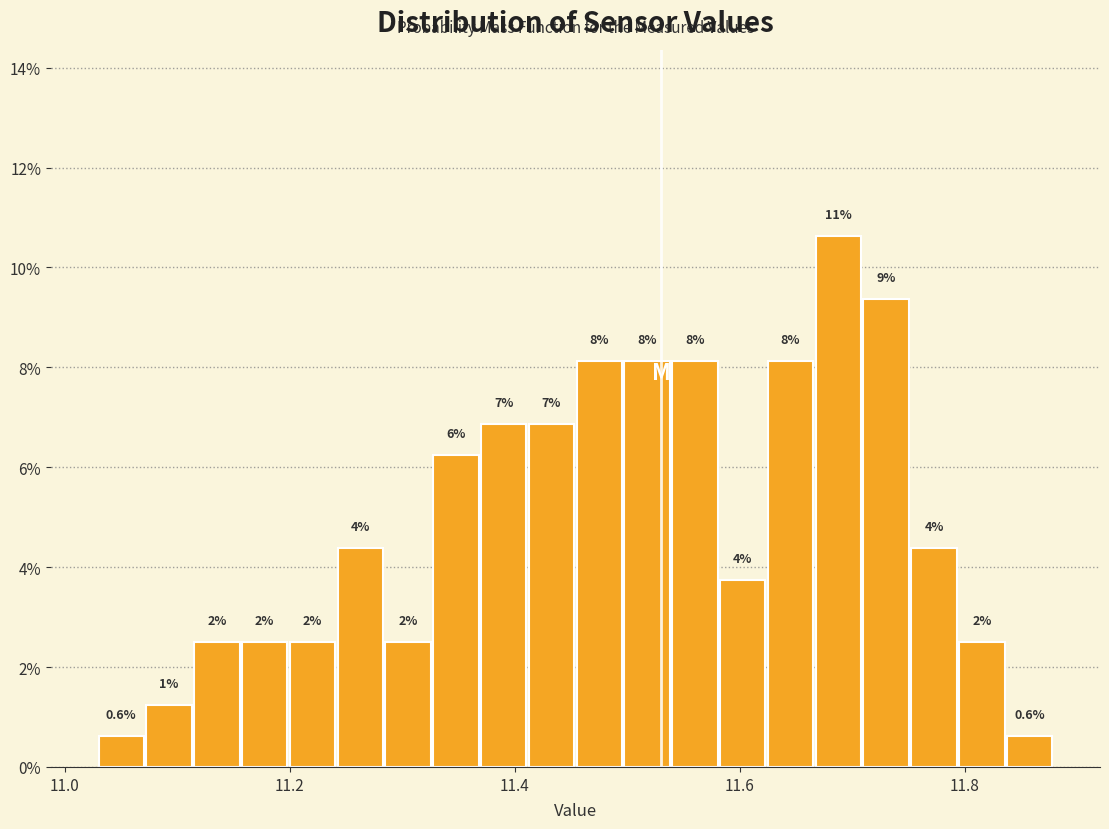

Read against the x-axis, roughly where is the centre of the tallest bar?

11.68